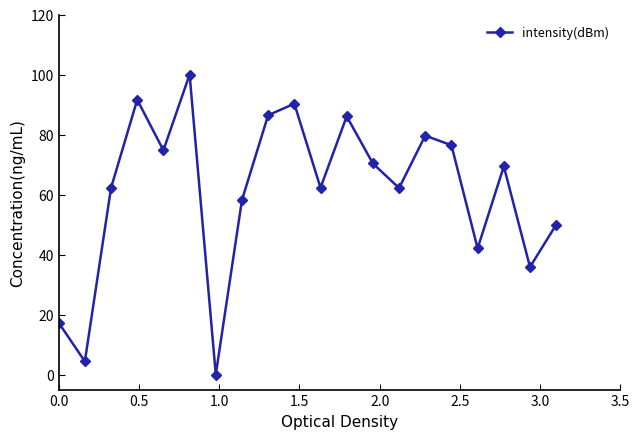

What is the difference between the maximum and second lowest values?

95.6